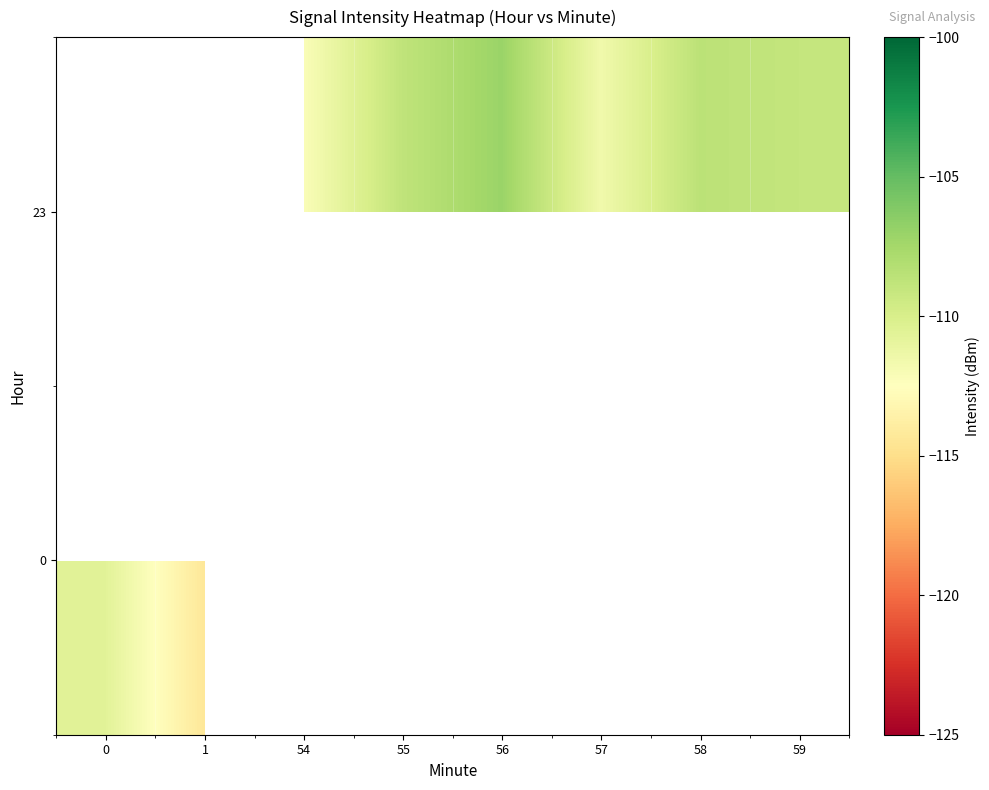

How many series are shown in this chart?

2